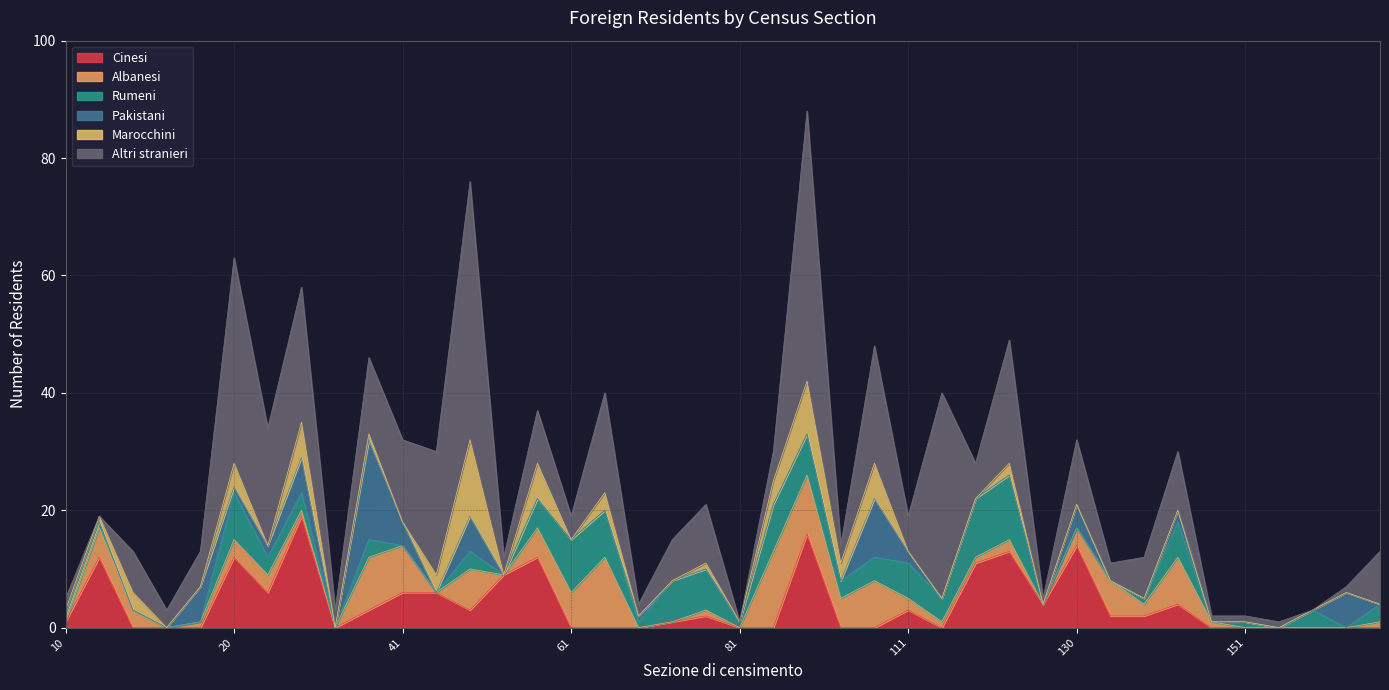

What is the total value across all series at 80?

21